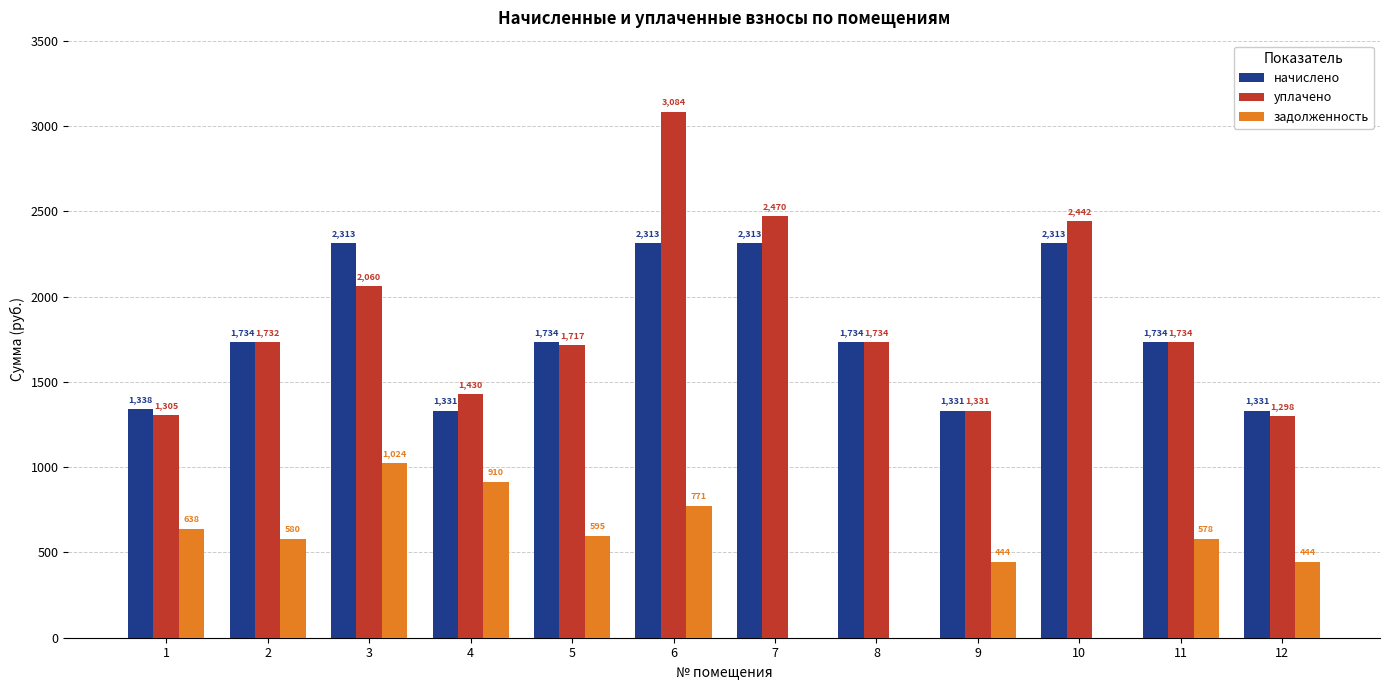

What is the highest value of the уплачено series?

3084.3